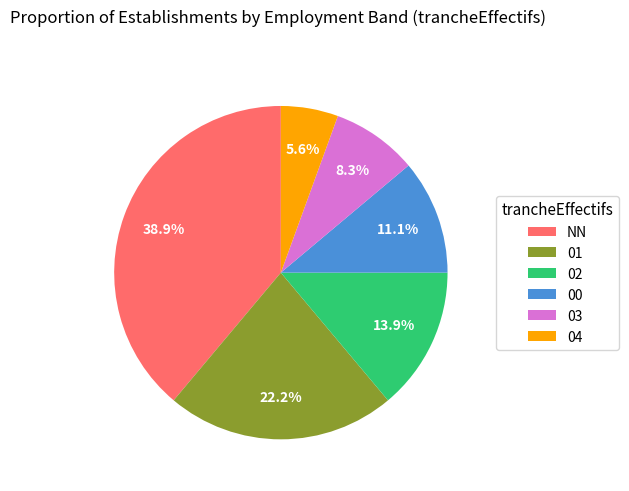

Which category has the smallest portion of the pie?

04